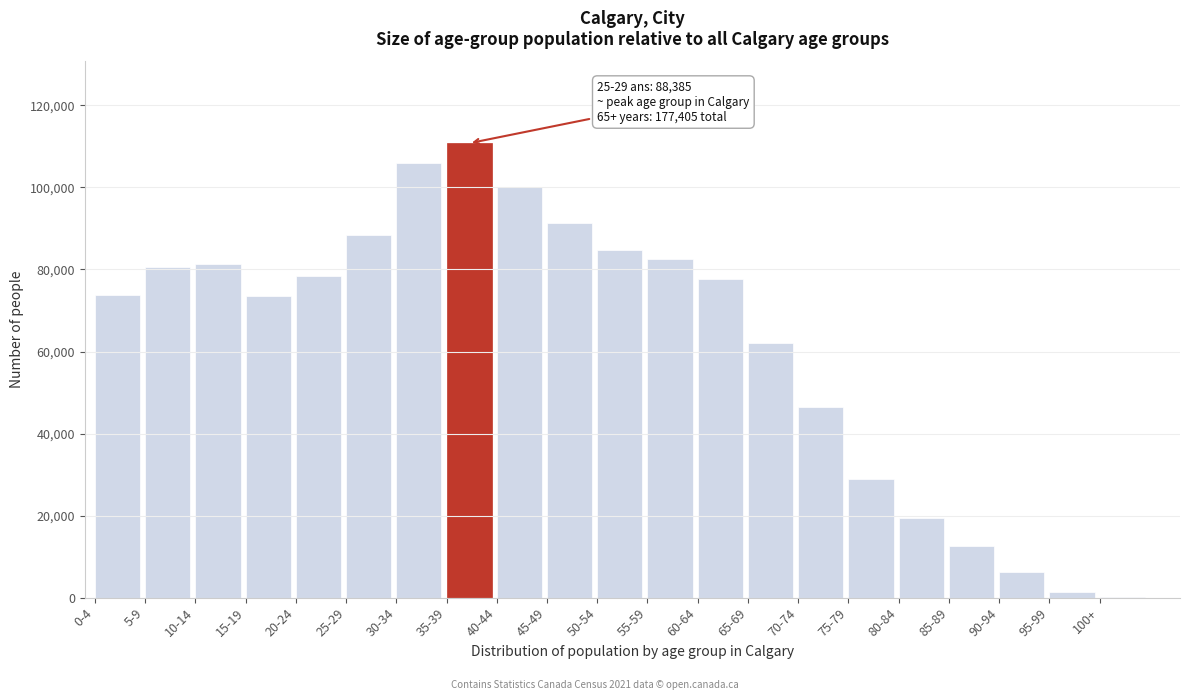

Is it true that the value at 40-44 is 22395?

False